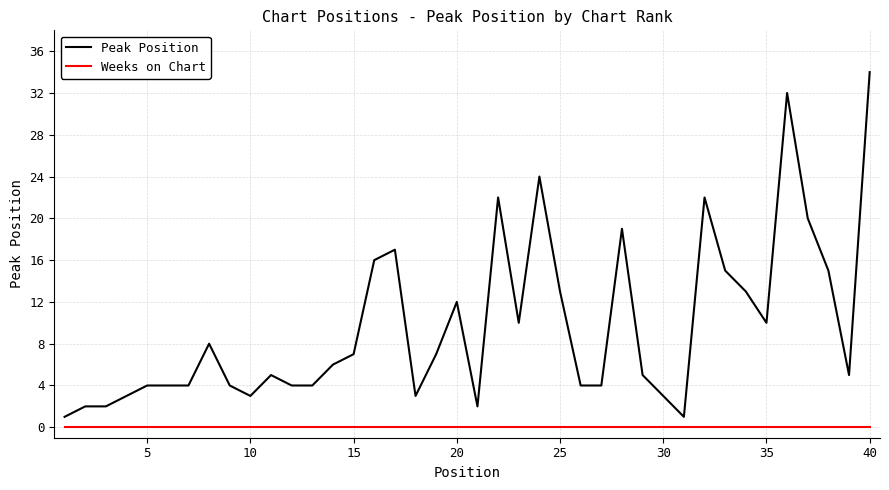

Count the number of categories in the chart.

40